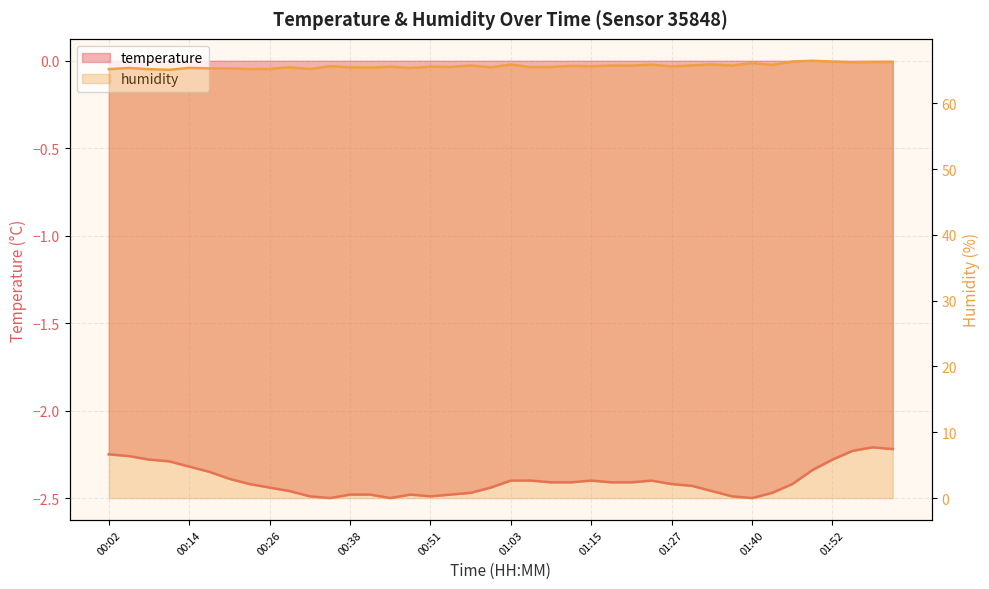

The value of temperature at 00:51 is -2.5. True or false?

True